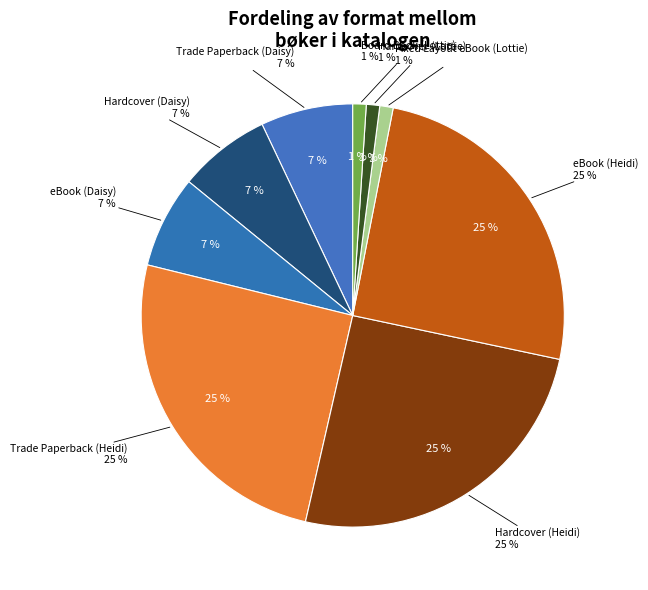

Does any single category account for the majority?

No